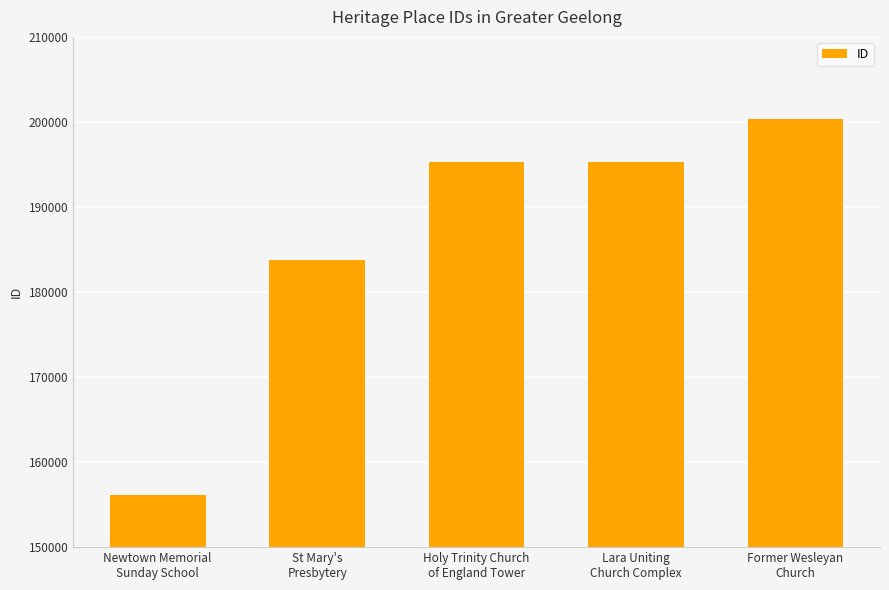

What is the change in value from St Mary's
Presbytery to Holy Trinity Church
of England Tower?

+11513